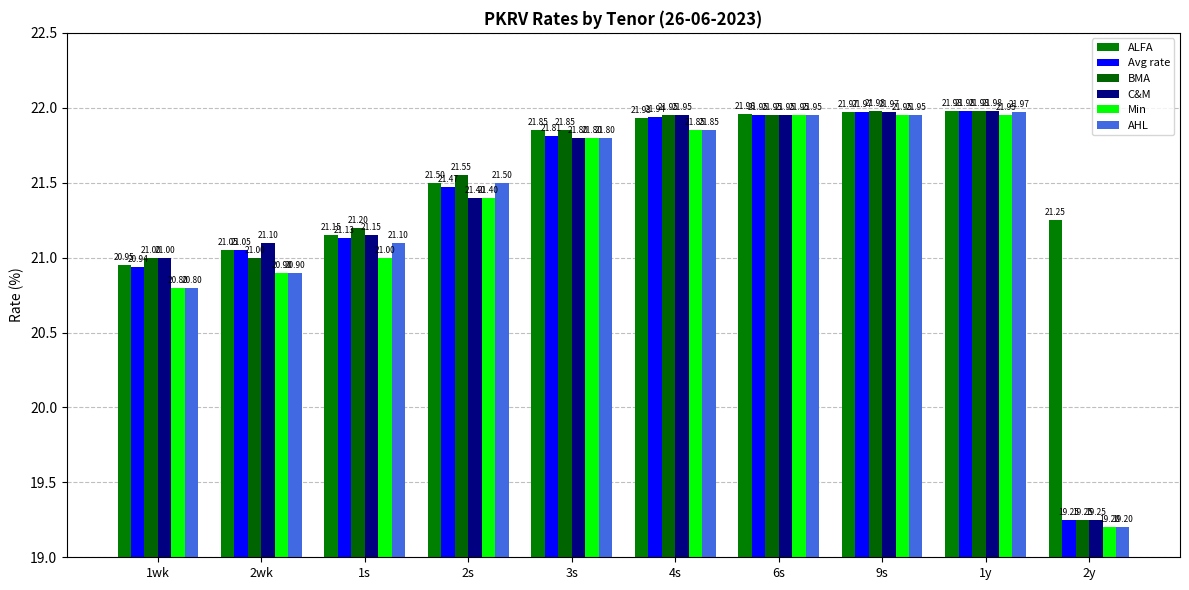

Is it true that Avg rate equals 11.0 at 4s?

False